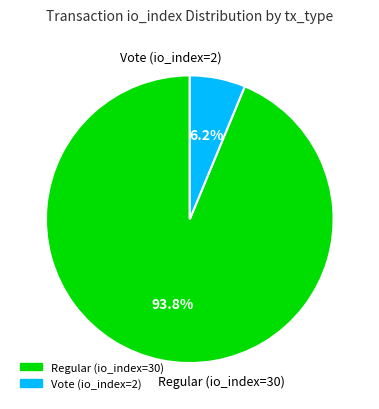

How many slices are in this pie chart?

2